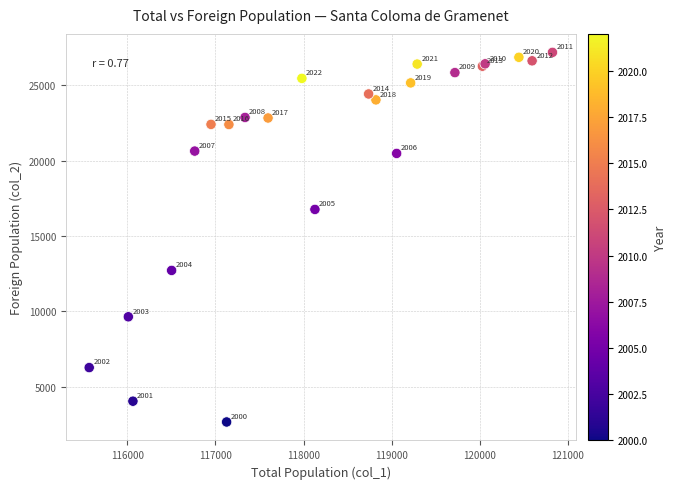

What Y value in the scatter plot is closest to 14927?

16769